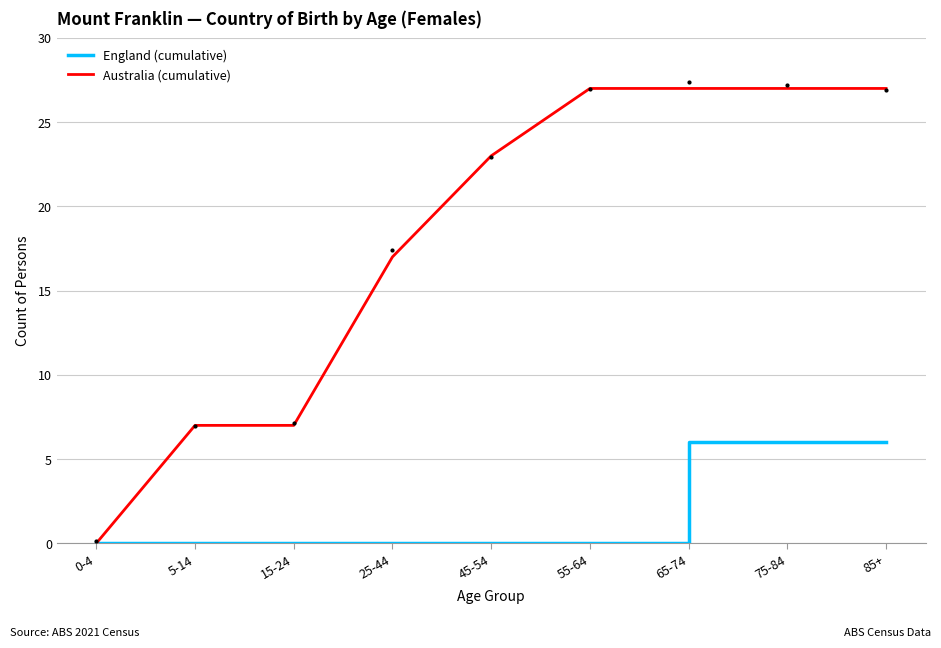

What is the average value of the Australia (cumulative) series?

18